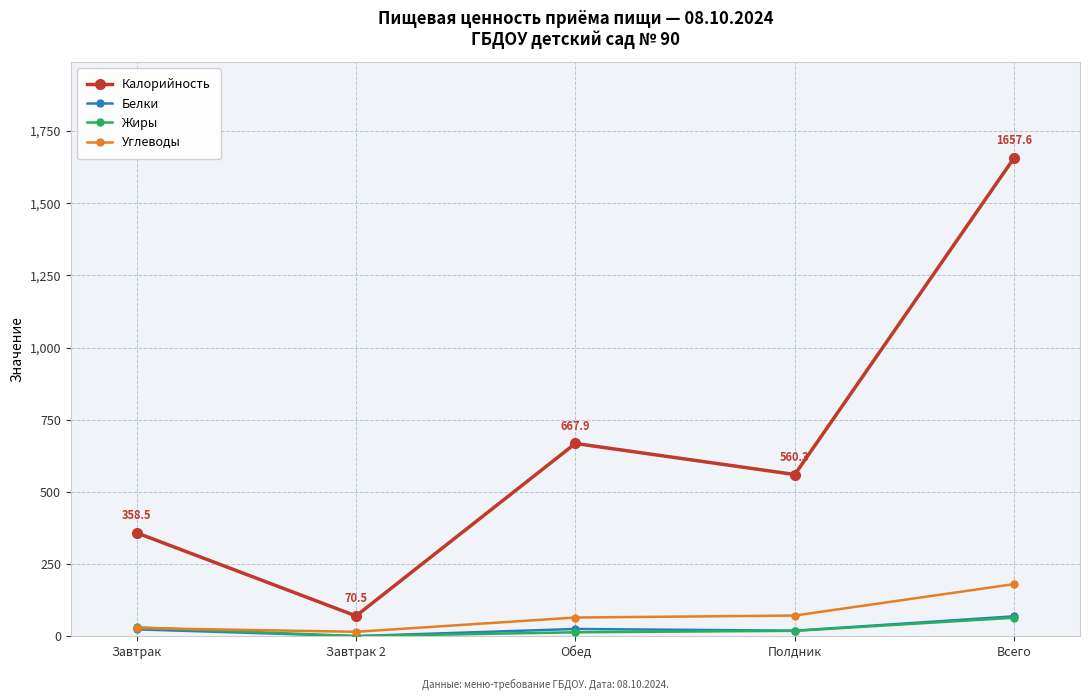

What position from the left is Обед?

3